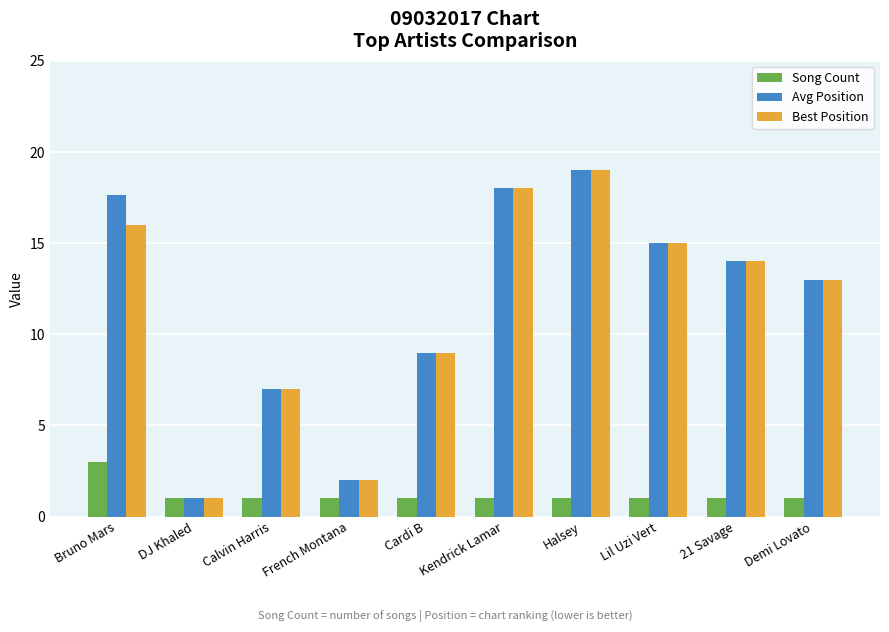

What is the approximate value of Song Count at Calvin Harris?

1.0